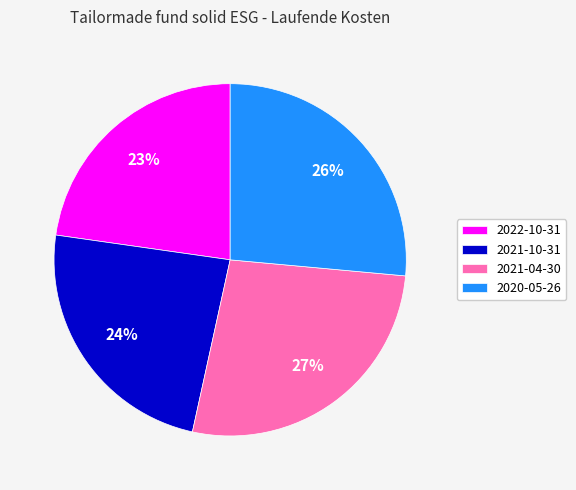

The 2021-04-30 slice represents 19% of the pie. True or false?

False